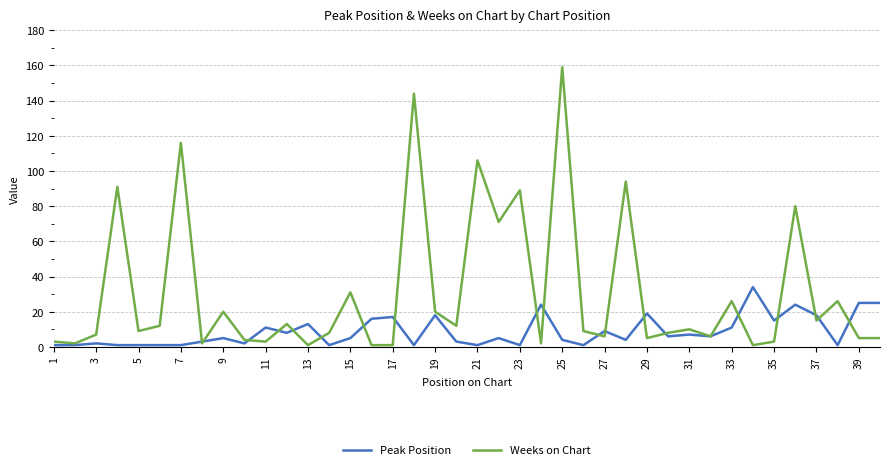

What is the difference between the second highest and second lowest values in the Peak Position series?

24